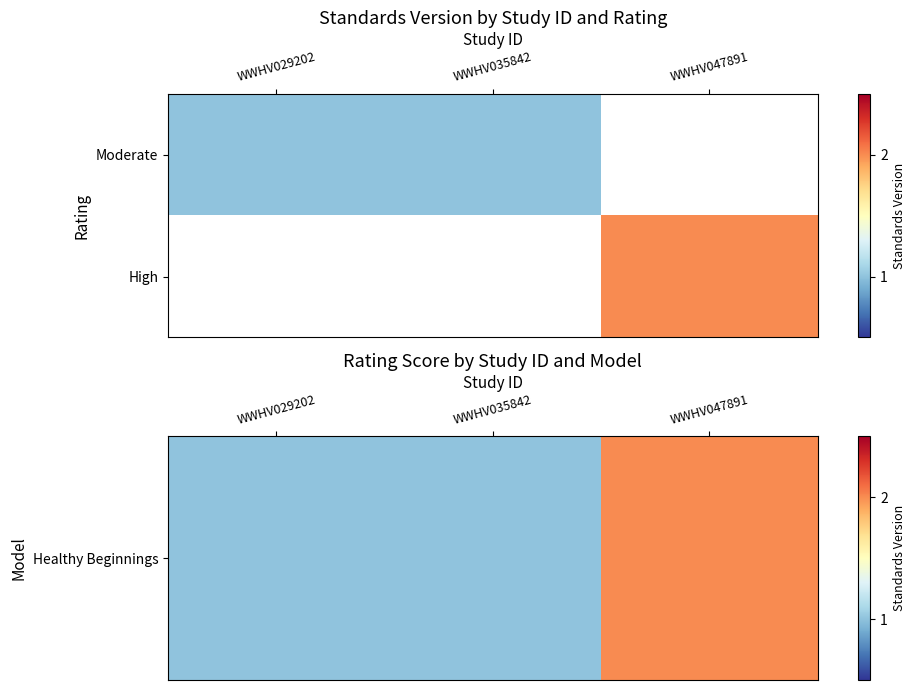

What is the minimum value for Healthy Beginnings?

1.0